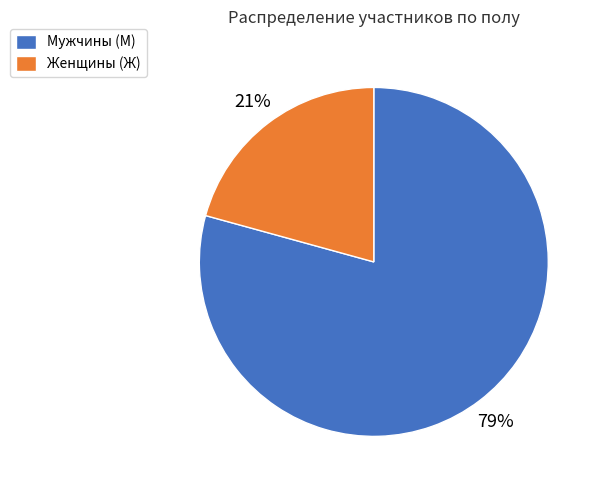

Is there any slice that represents more than half of the pie?

Yes